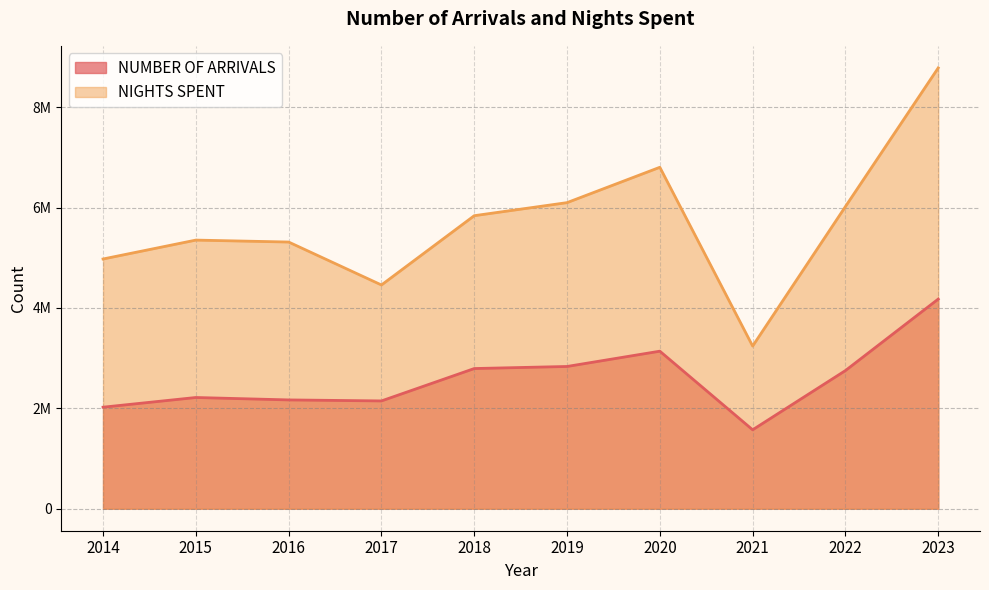

Where is the first local maximum for NIGHTS SPENT?

2015